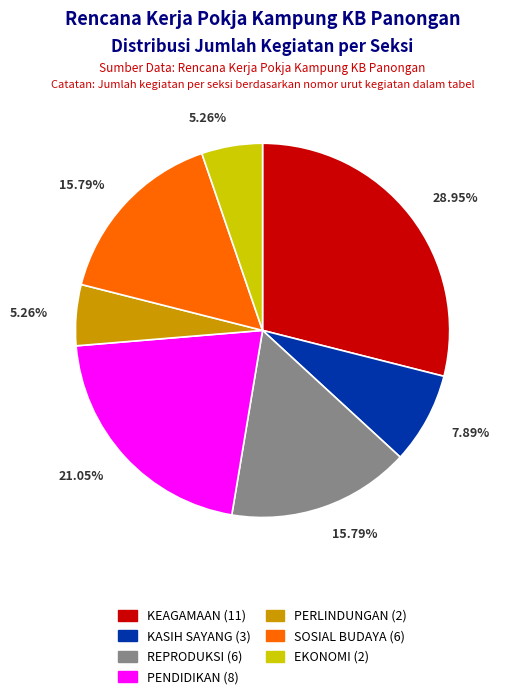

Is there any slice that represents more than half of the pie?

No